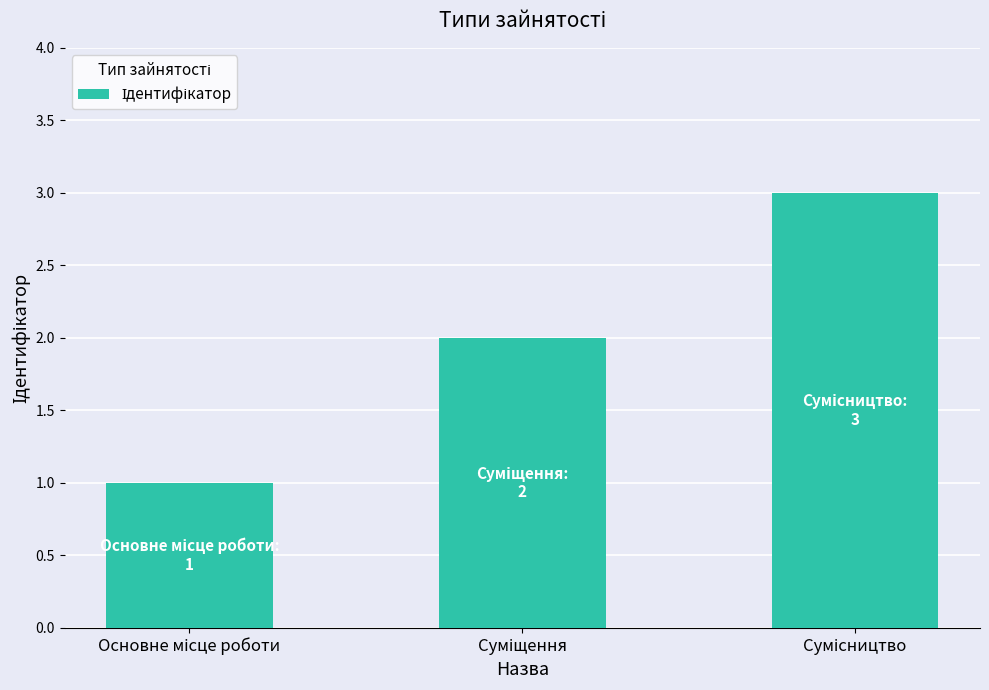

What is the sum of all values?

6